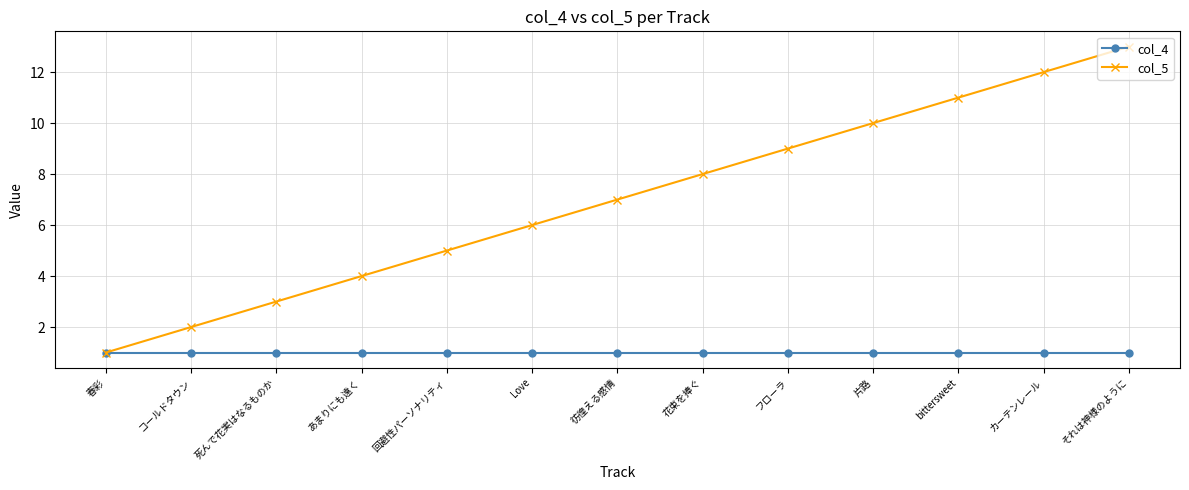

Reading left to right, extract all data points from this chart.

col_4: 春彩=1	コールドタウン=1	死んで花実はなるものか=1	あまりにも遠く=1	回避性パーソナリティ=1	Love=1	彷徨える感情=1	花束を捧ぐ=1	フローラ=1	片路=1	bittersweet=1	カーテンレール=1	それは神様のように=1
col_5: 春彩=1	コールドタウン=2	死んで花実はなるものか=3	あまりにも遠く=4	回避性パーソナリティ=5	Love=6	彷徨える感情=7	花束を捧ぐ=8	フローラ=9	片路=10	bittersweet=11	カーテンレール=12	それは神様のように=13